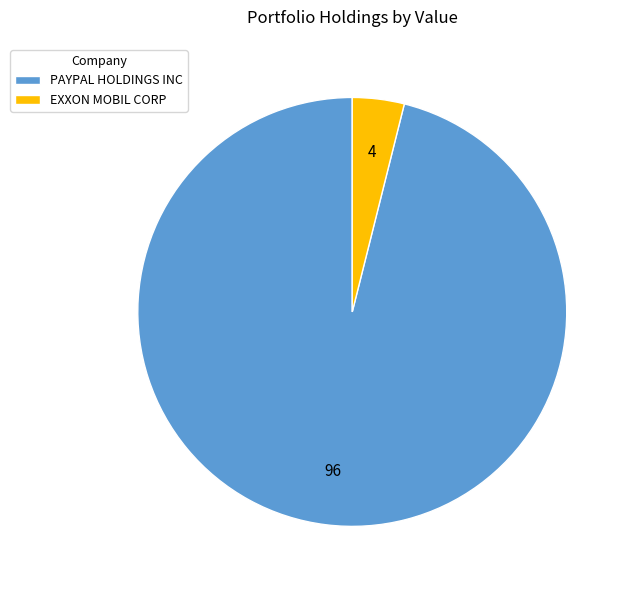

The PAYPAL HOLDINGS INC slice represents 96% of the pie. True or false?

True